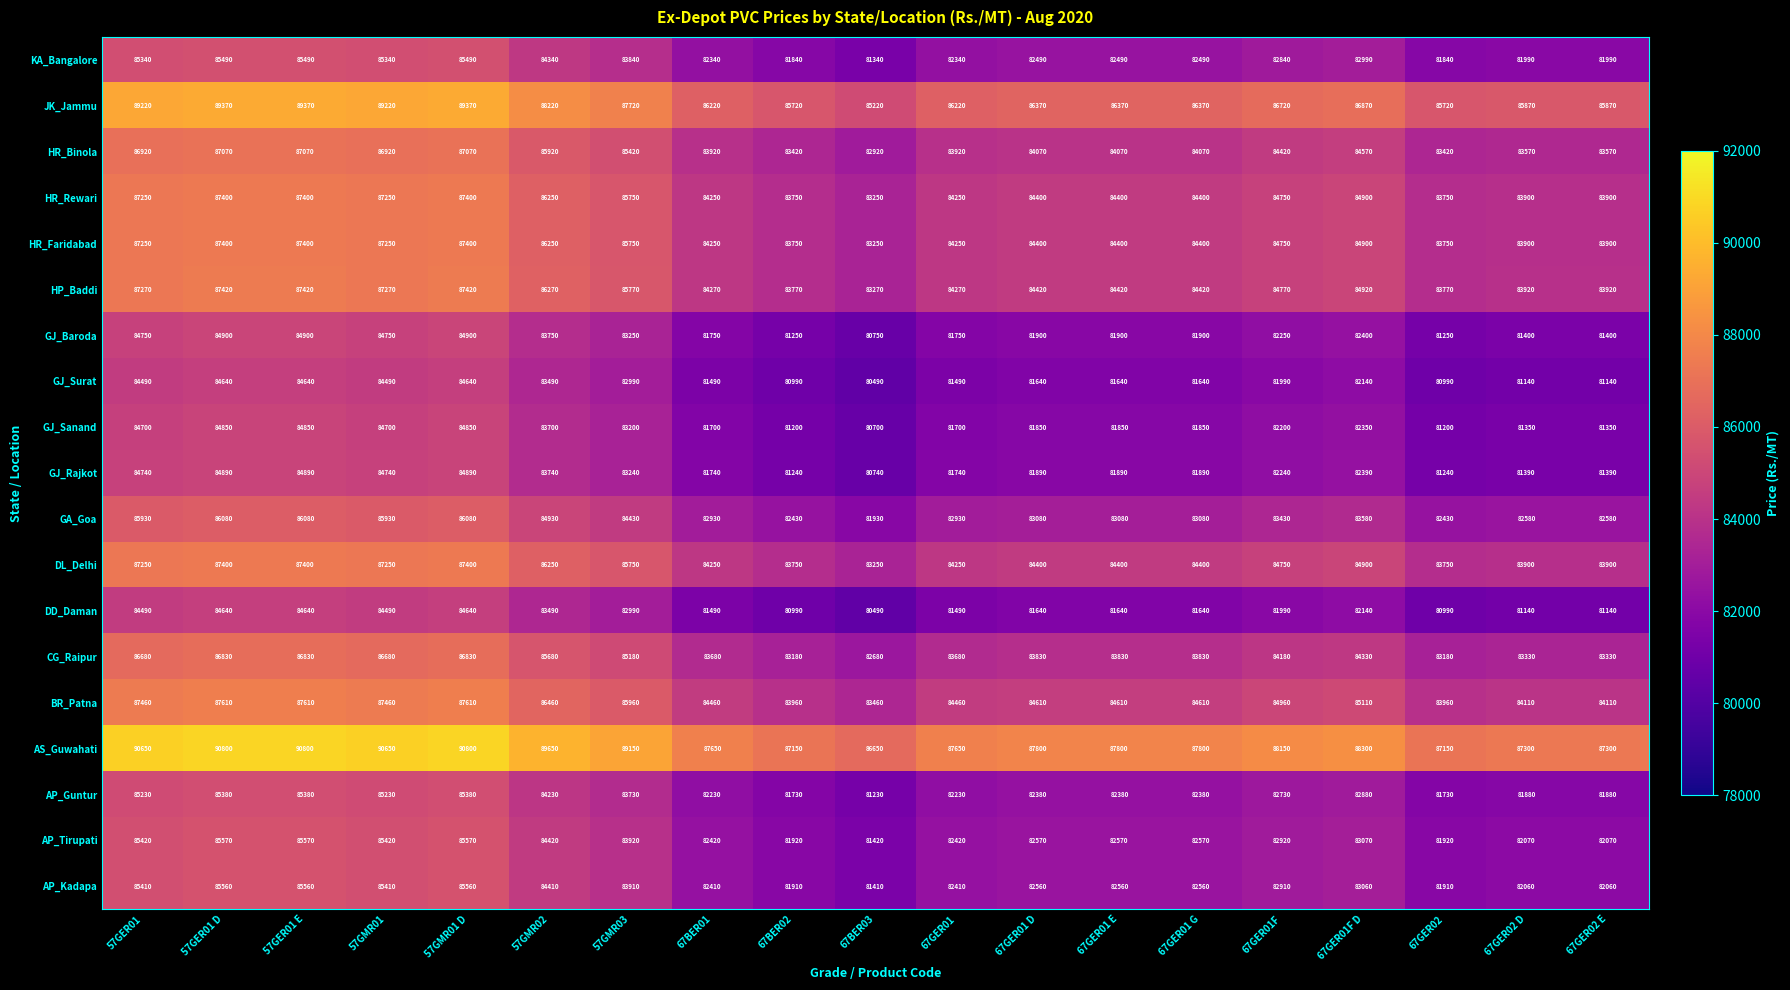

What is the difference between the maximum and second lowest values in the AS_Guwahati series?

3650